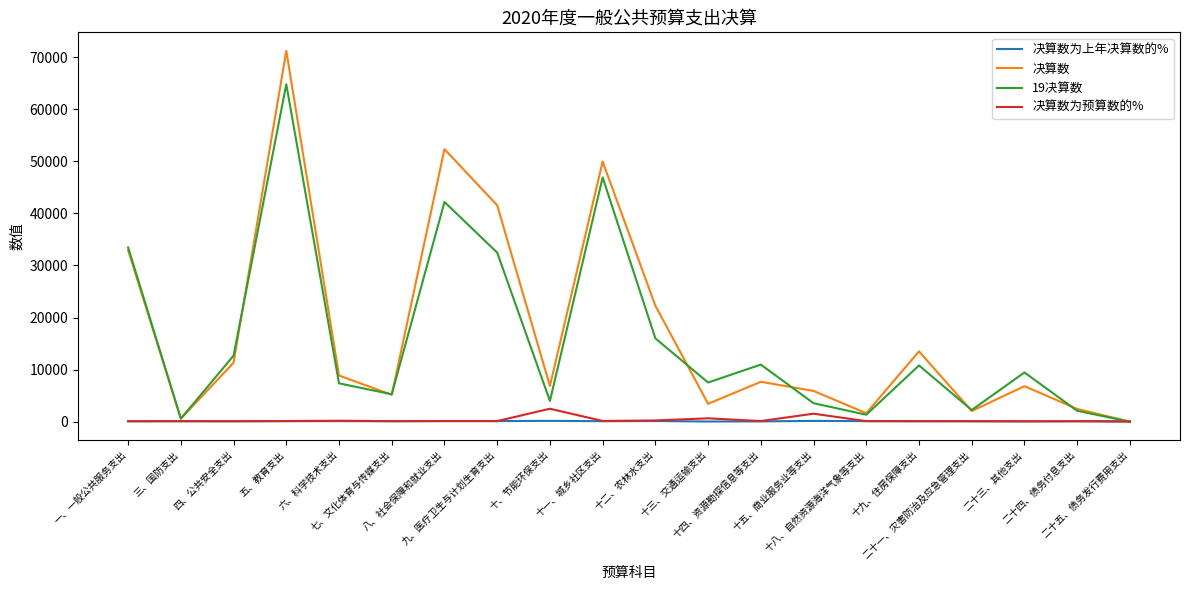

What are all the series names shown in the legend?

决算数为上年决算数的%, 决算数, 19决算数, 决算数为预算数的%